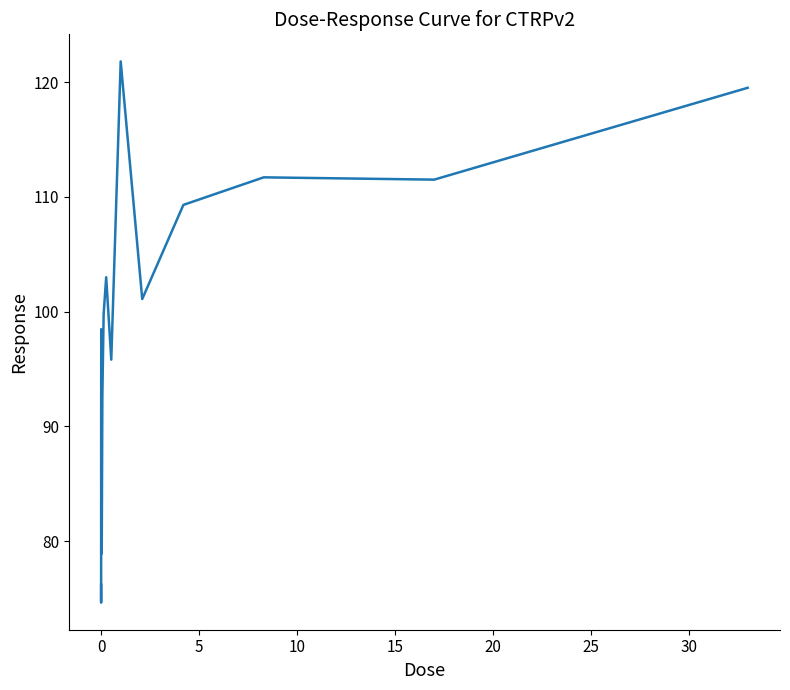

What is the maximum value shown in the chart?

121.8